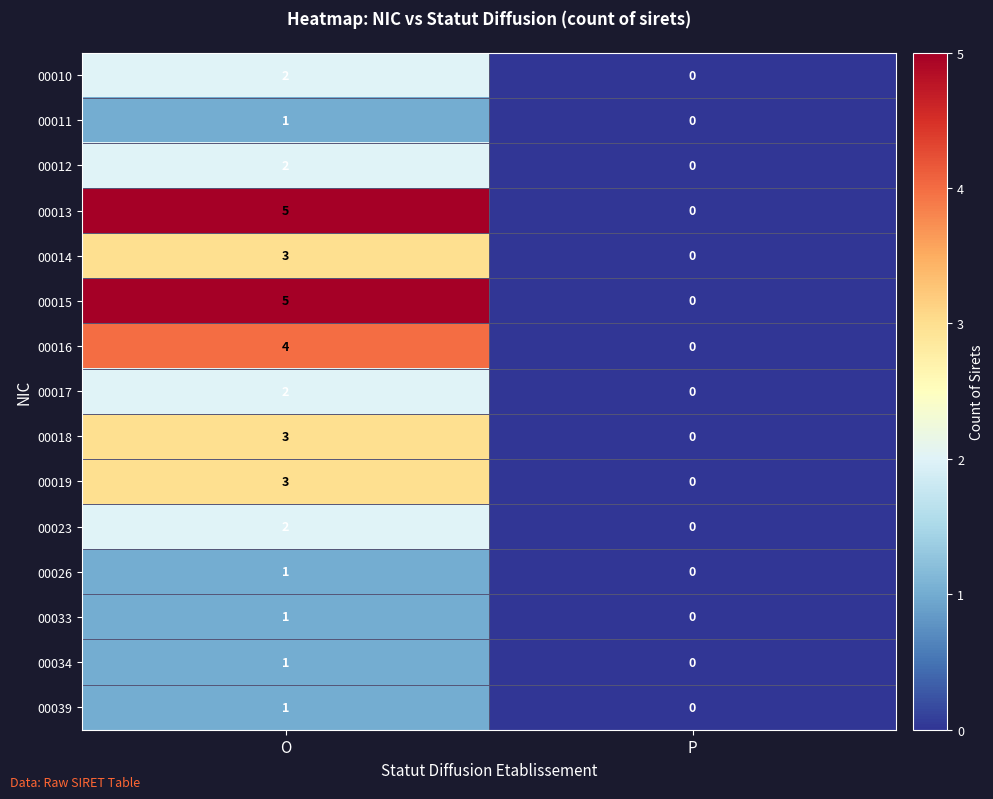

True or false: 00023 has a value of -1 at P.

False